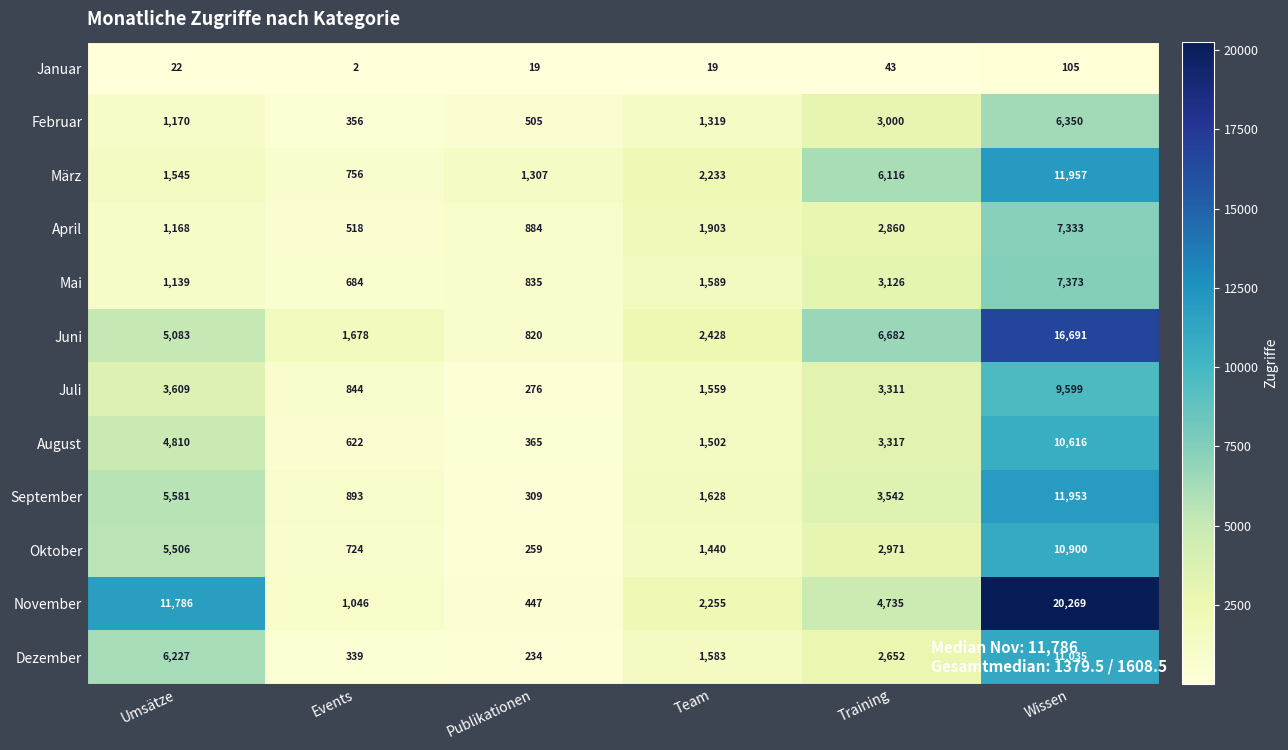

How many categories are shown in the chart?

6